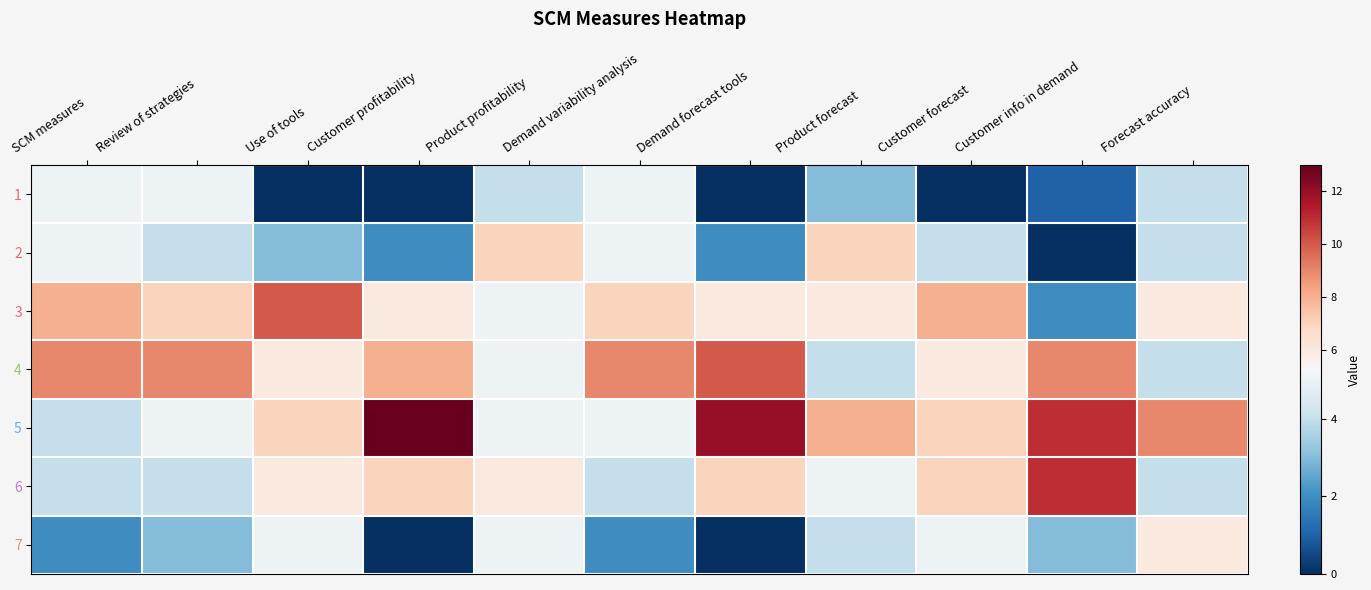

How many categories are shown in the chart?

11